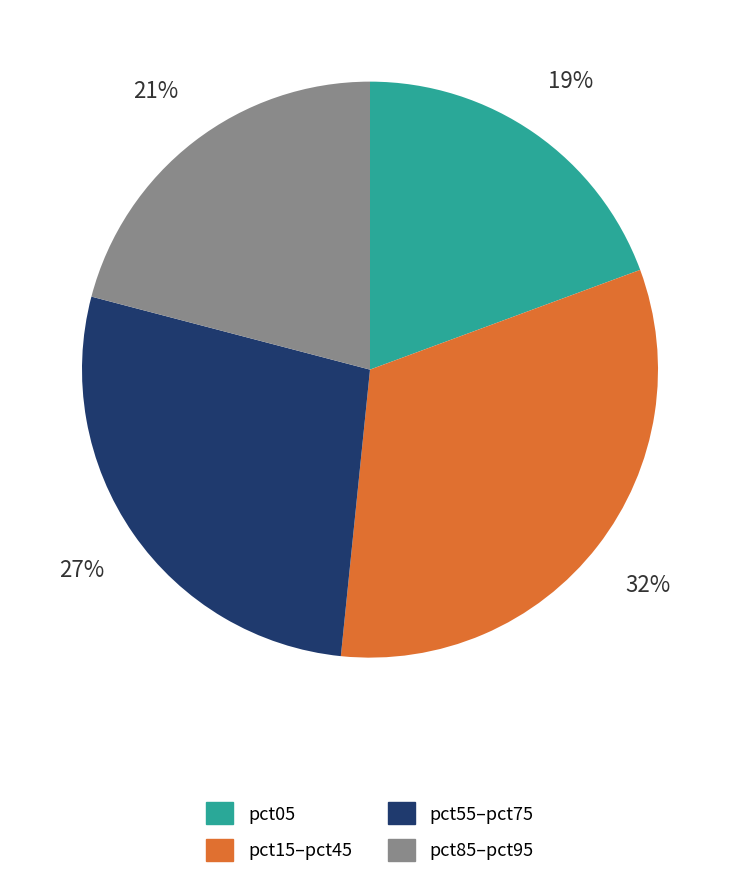

To the nearest percent, what is the average slice percentage?

25%